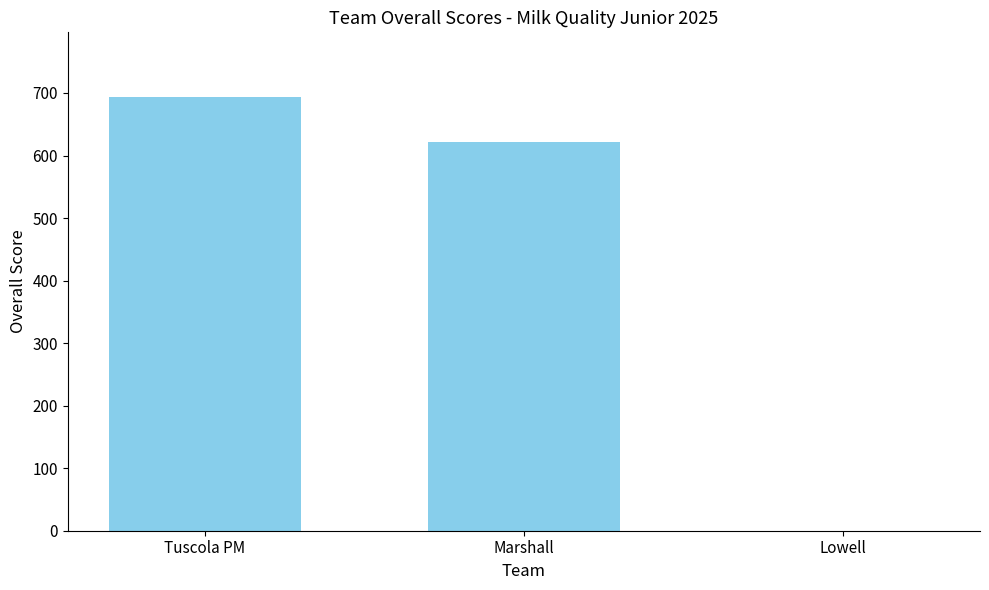

Is it true that the value at Lowell is 287?

False